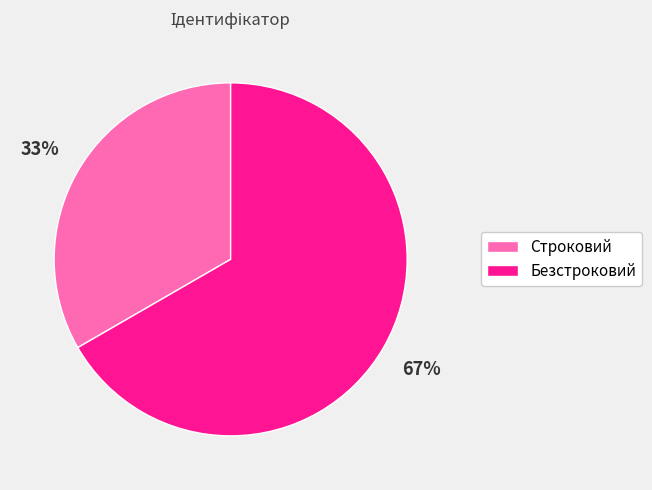

Count the number of slices in the pie.

2